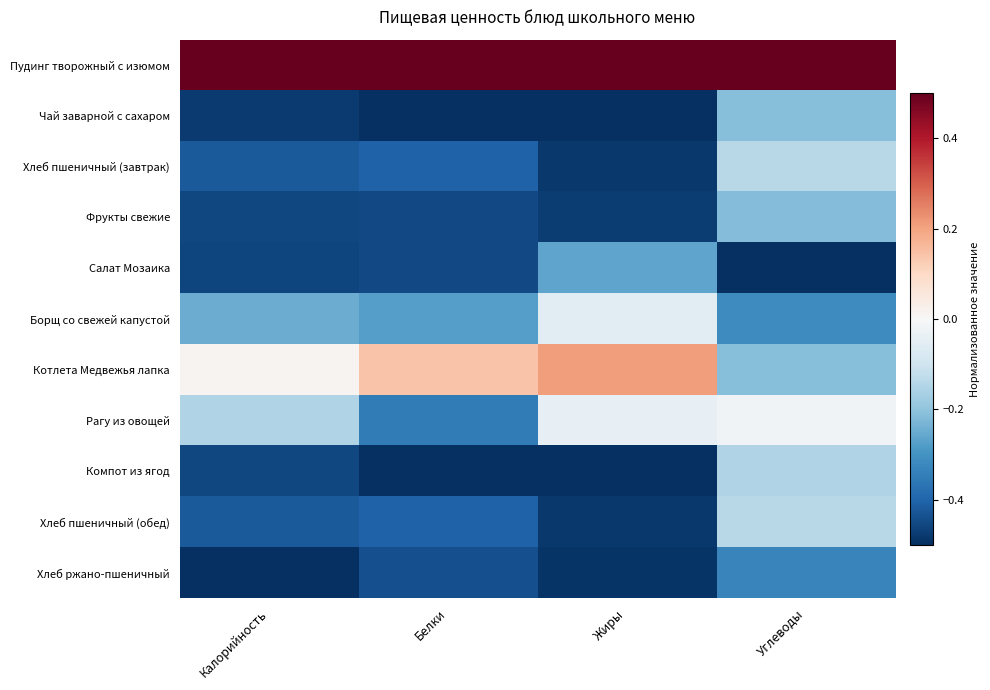

Reading right to left, list all the values displayed in this chart.

Пудинг творожный с изюмом: Углеводы=0.5	Жиры=0.5	Белки=0.5	Калорийность=0.5
Чай заварной с сахаром: Углеводы=-0.2	Жиры=-0.5	Белки=-0.5	Калорийность=-0.5
Хлеб пшеничный (завтрак): Углеводы=-0.1	Жиры=-0.5	Белки=-0.4	Калорийность=-0.4
Фрукты свежие: Углеводы=-0.2	Жиры=-0.5	Белки=-0.5	Калорийность=-0.5
Салат Мозаика: Углеводы=-0.5	Жиры=-0.3	Белки=-0.5	Калорийность=-0.5
Борщ со свежей капустой: Углеводы=-0.3	Жиры=-0.1	Белки=-0.3	Калорийность=-0.2
Котлета Медвежья лапка: Углеводы=-0.2	Жиры=0.2	Белки=0.1	Калорийность=0.0
Рагу из овощей: Углеводы=-0.0	Жиры=-0.0	Белки=-0.3	Калорийность=-0.2
Компот из ягод: Углеводы=-0.2	Жиры=-0.5	Белки=-0.5	Калорийность=-0.5
Хлеб пшеничный (обед): Углеводы=-0.1	Жиры=-0.5	Белки=-0.4	Калорийность=-0.4
Хлеб ржано-пшеничный: Углеводы=-0.3	Жиры=-0.5	Белки=-0.4	Калорийность=-0.5